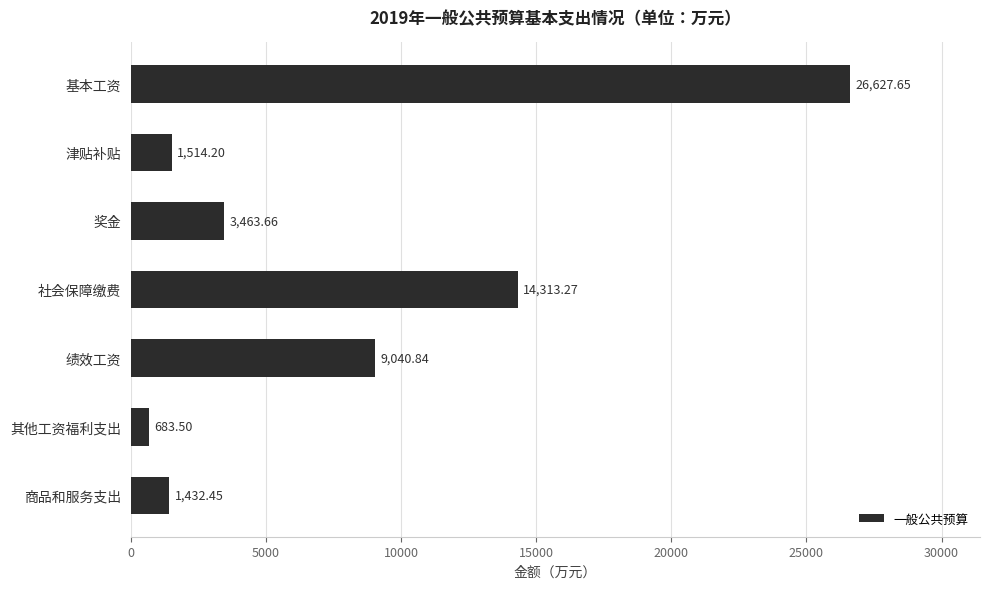

What is the average value?

8153.7